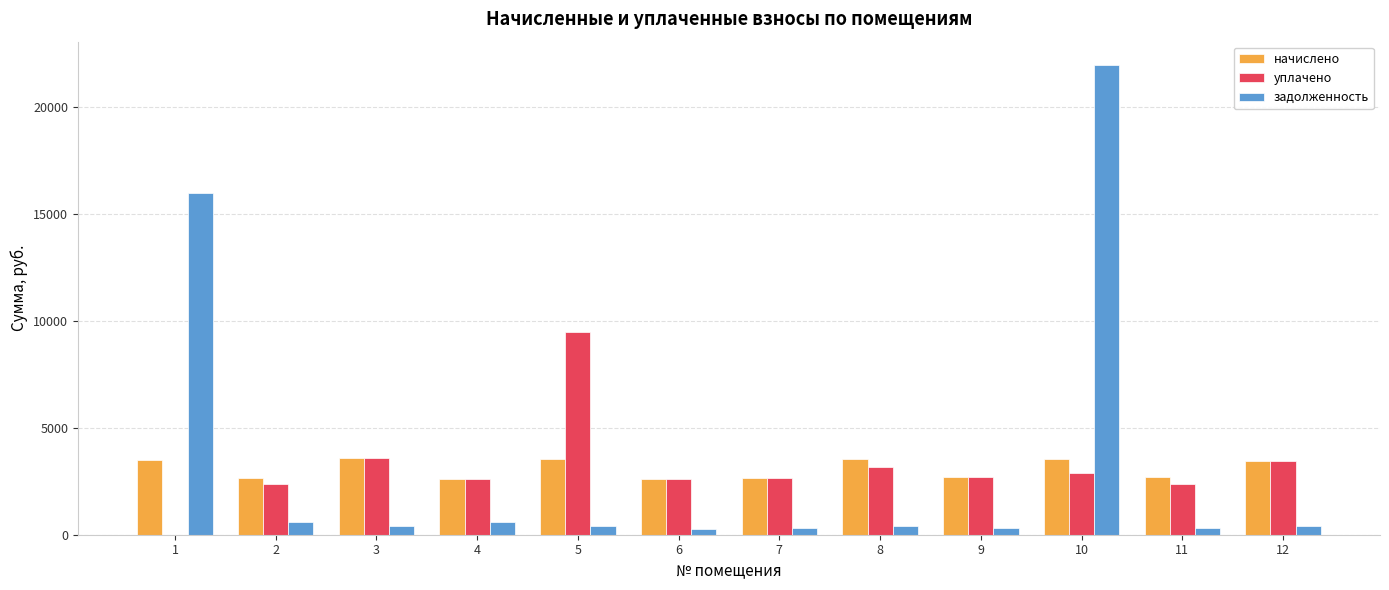

What is the approximate value of начислено at 2?

2652.1